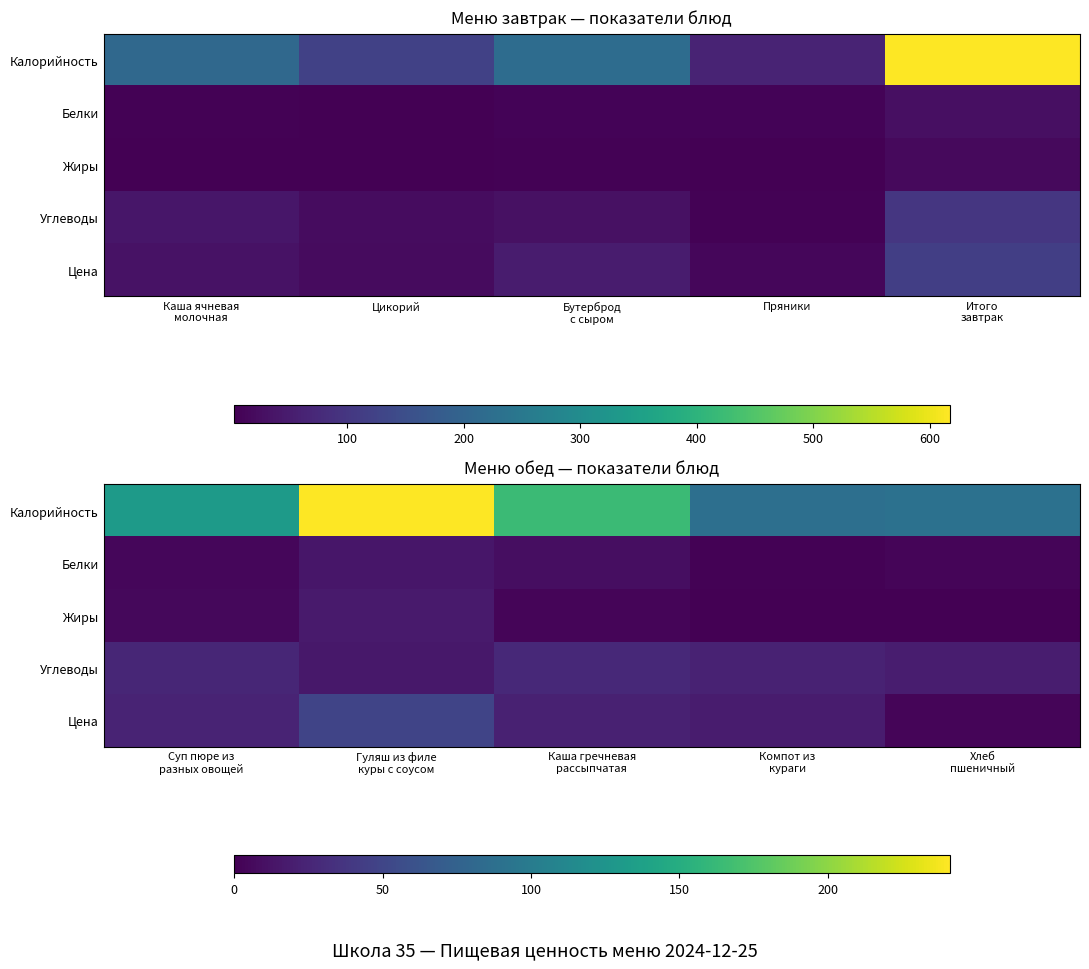

Where does the Жиры series first go above 3?

Суп пюре из разных овощей